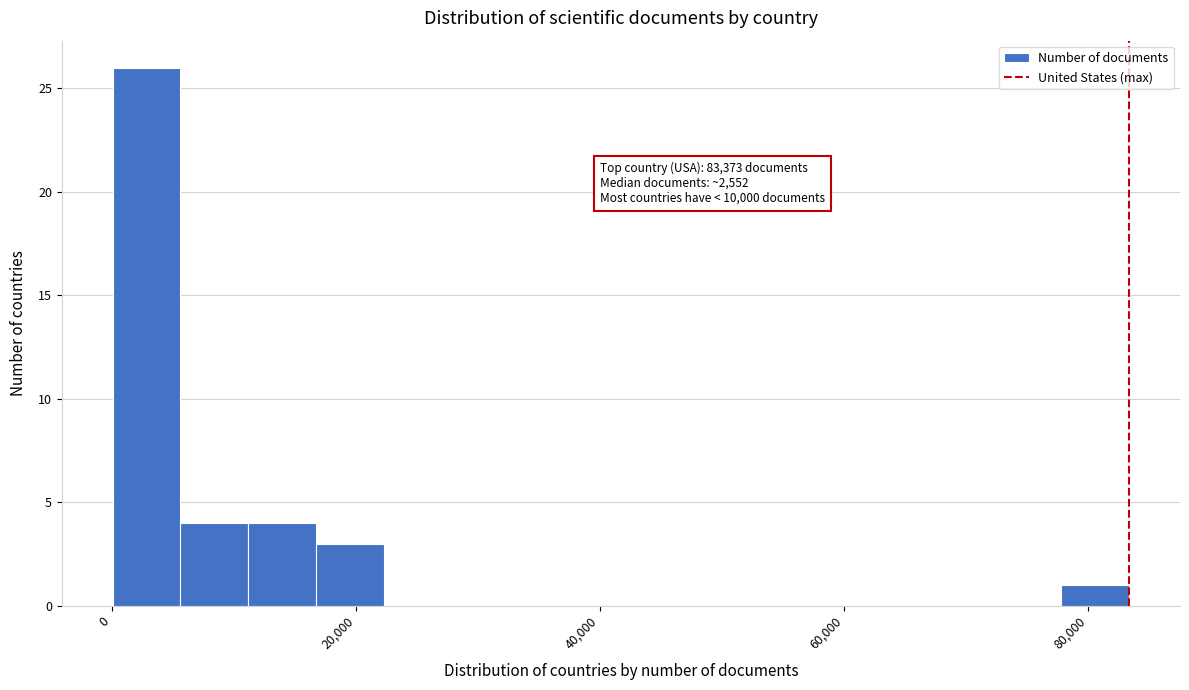

Around what value on the x-axis is the tallest bar? Give the approximate position of its centre, as read against the axis.

2000